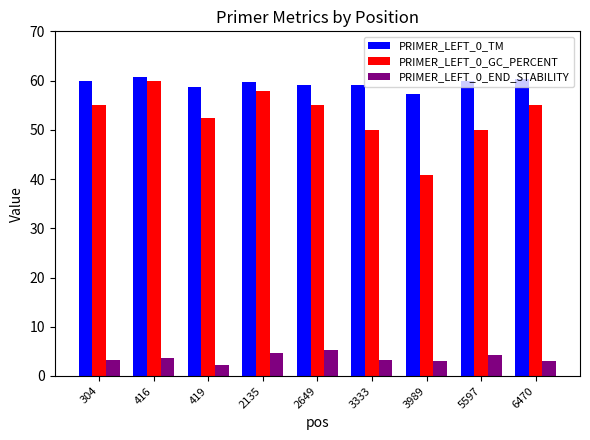

What is the difference between the highest and lowest values at 3333?

56.0